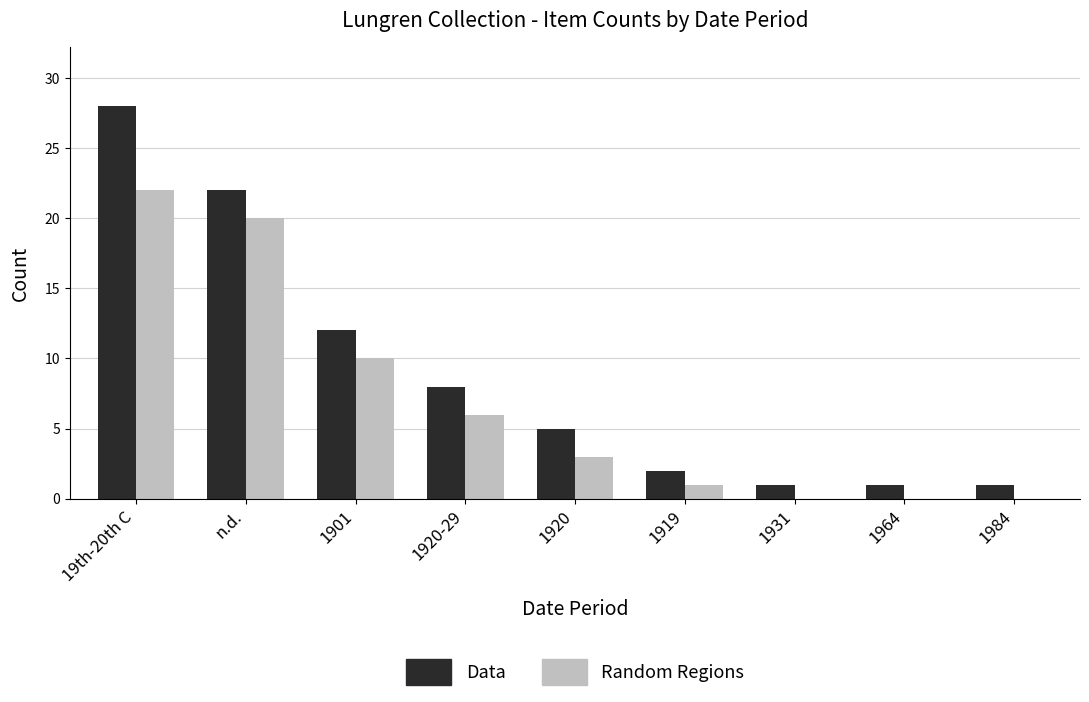

What is the maximum value for Data?

28